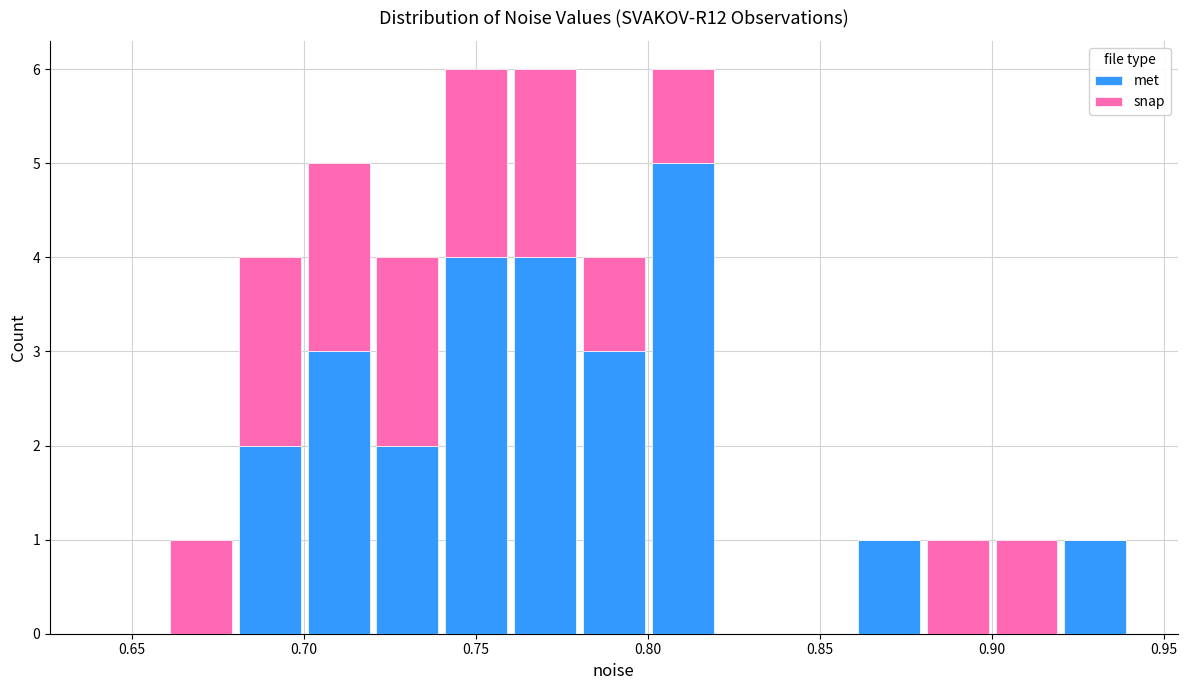

Reading left to right, list every stacked bar in this chart as the range it spans on the x-axis followed by its total height. The values are not printed on the chart, so give them approximately, as read against the axis.

0.64 to 0.66: 0
0.66 to 0.68: 1
0.68 to 0.70: 4
0.70 to 0.72: 5
0.72 to 0.74: 4
0.74 to 0.76: 6
0.76 to 0.78: 6
0.78 to 0.80: 4
0.80 to 0.82: 6
0.82 to 0.84: 0
0.84 to 0.86: 0
0.86 to 0.88: 1
0.88 to 0.90: 1
0.90 to 0.92: 1
0.92 to 0.94: 1